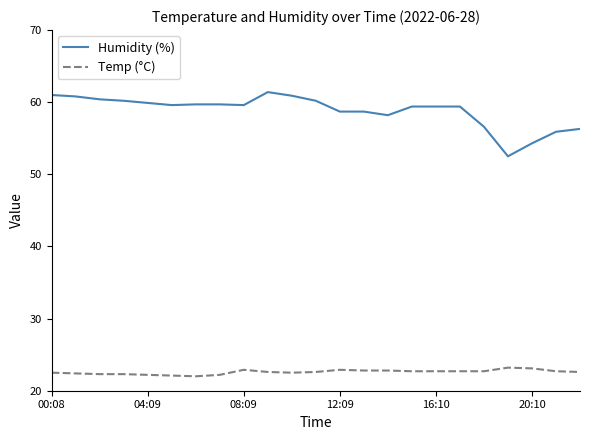

Is this an area chart (filled region under the line)?

No